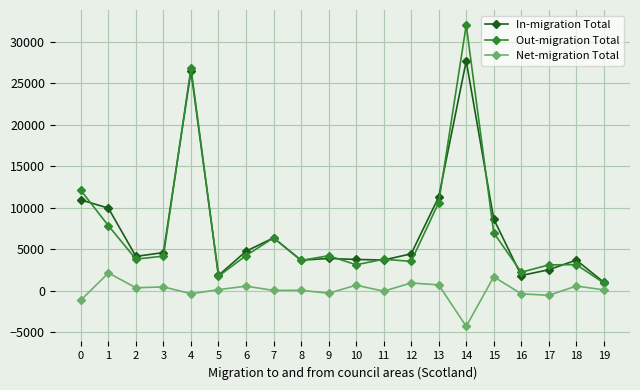

How many series are shown in this chart?

3